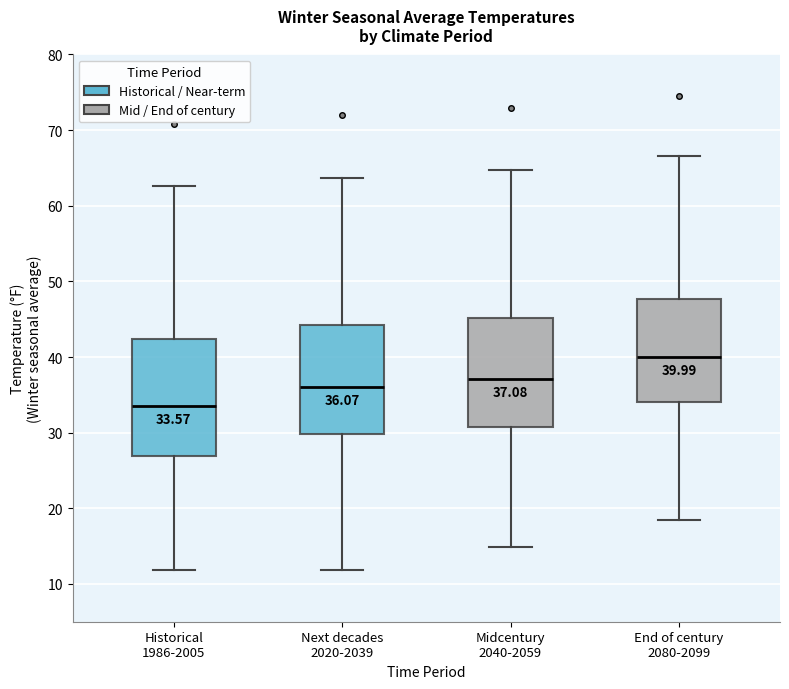

Which box has the highest median line?

End of century 2080-2099